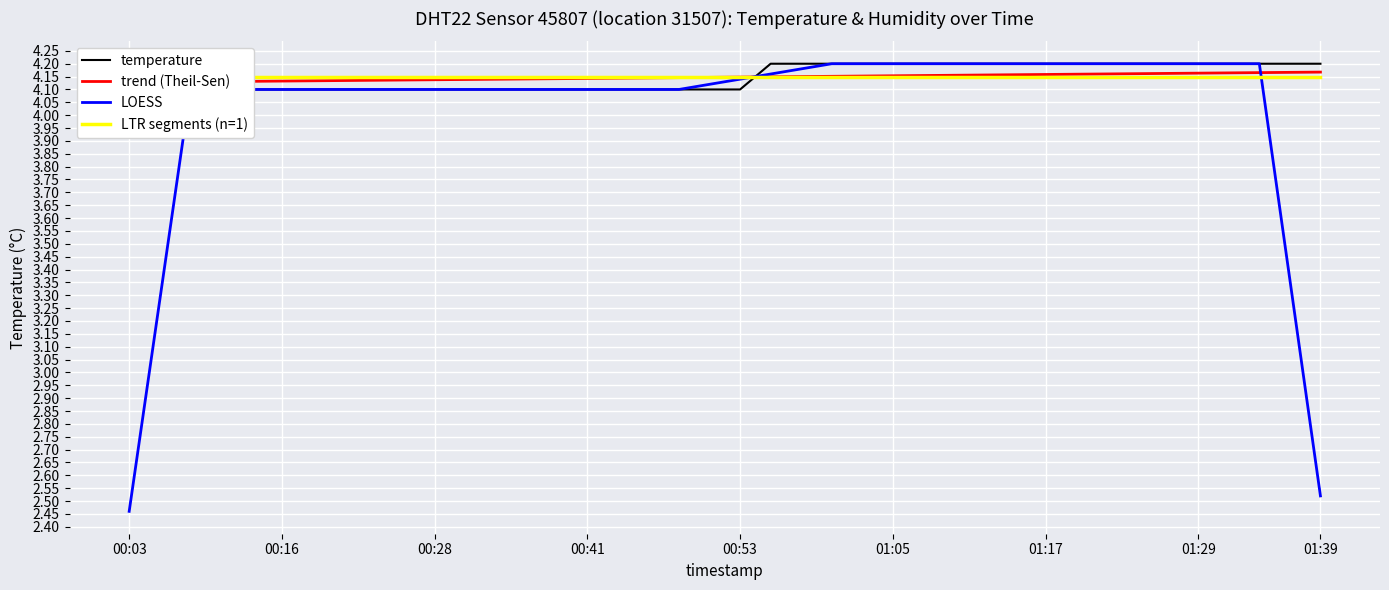

Does the chart display data point markers on the line(s)?

No